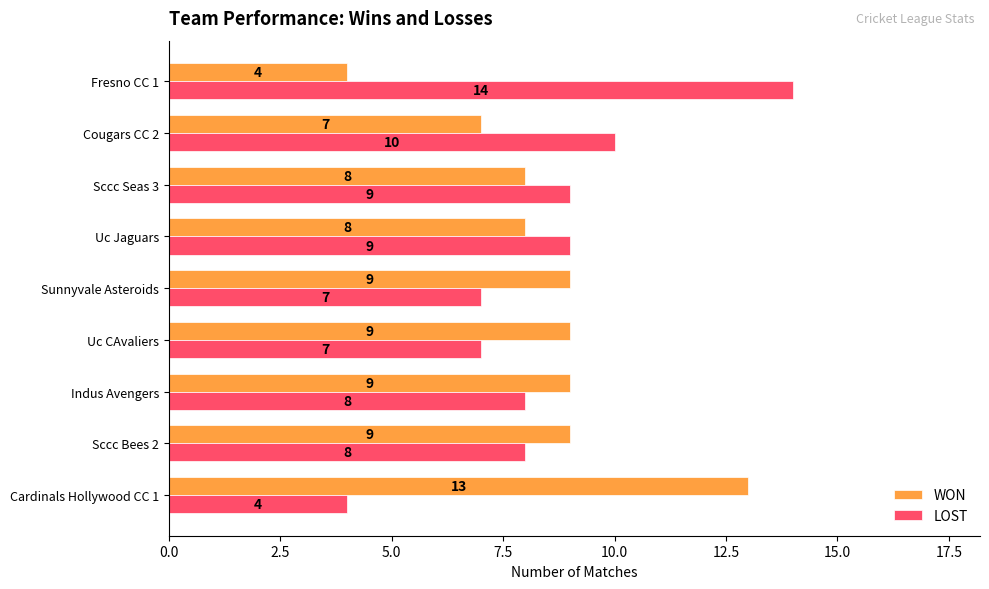

Read the WON value at Uc Jaguars.

8